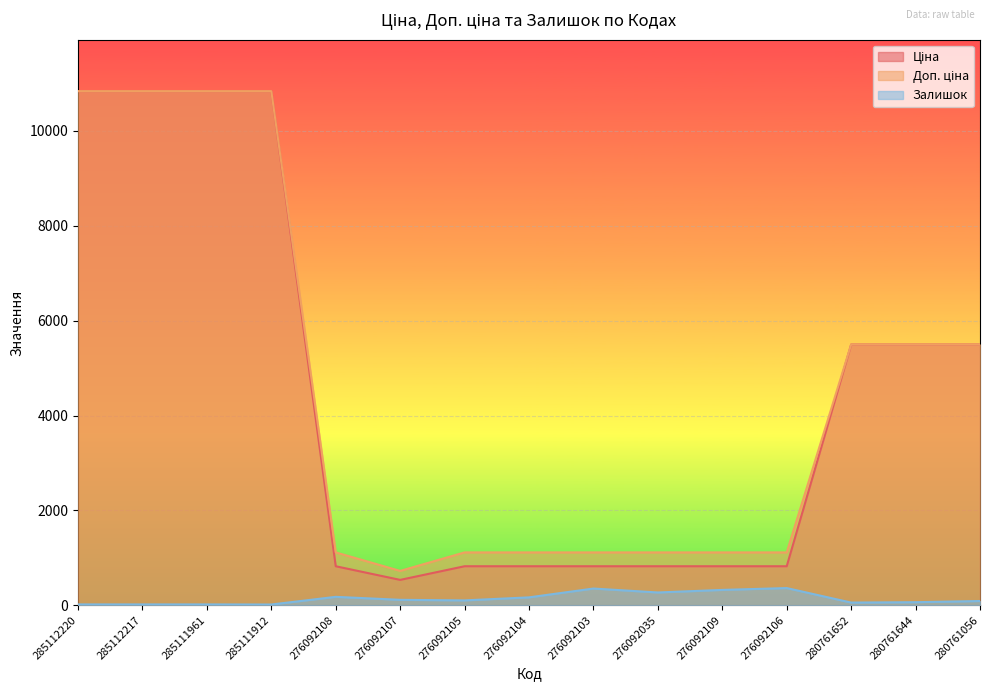

What position from the left is 280761652?

13